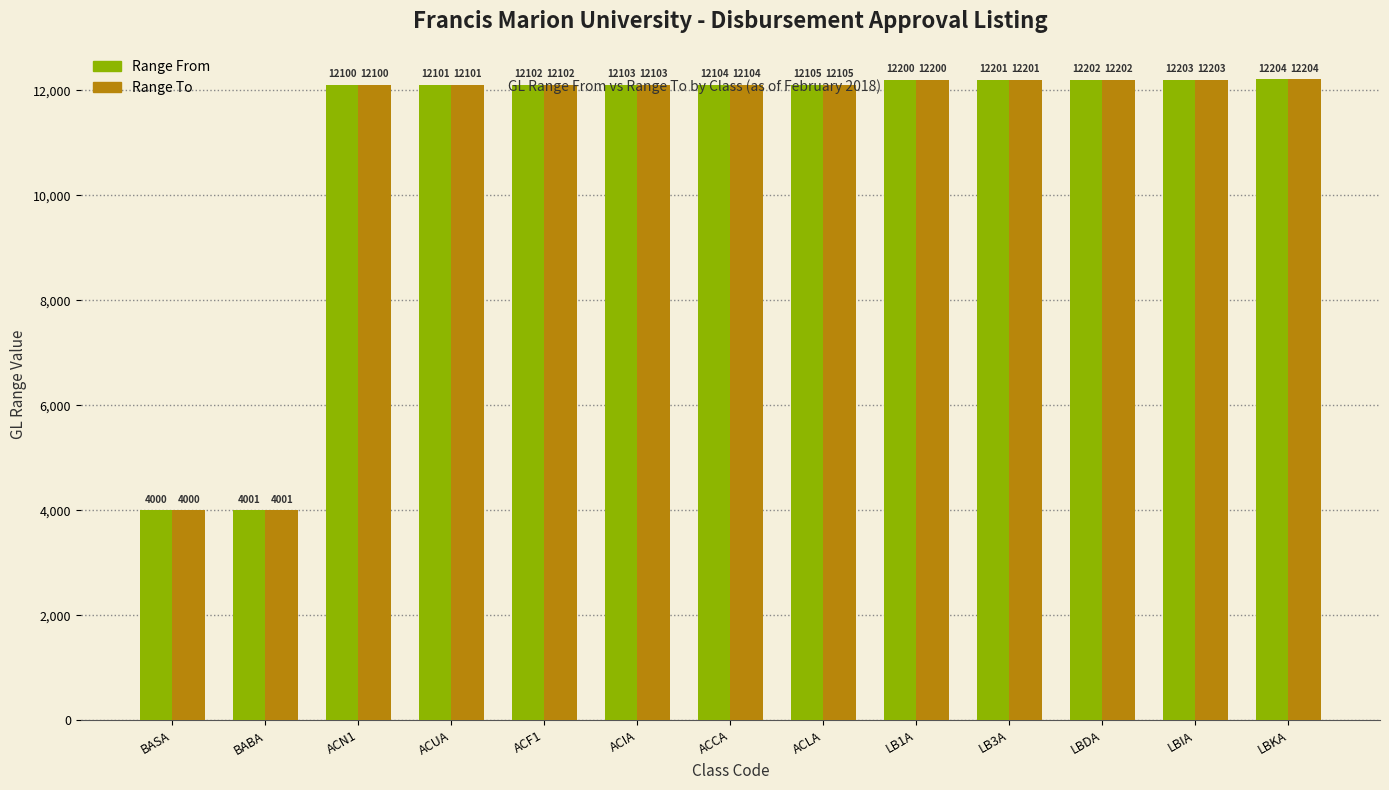

At which category is the sum across all series the highest?

LBKA